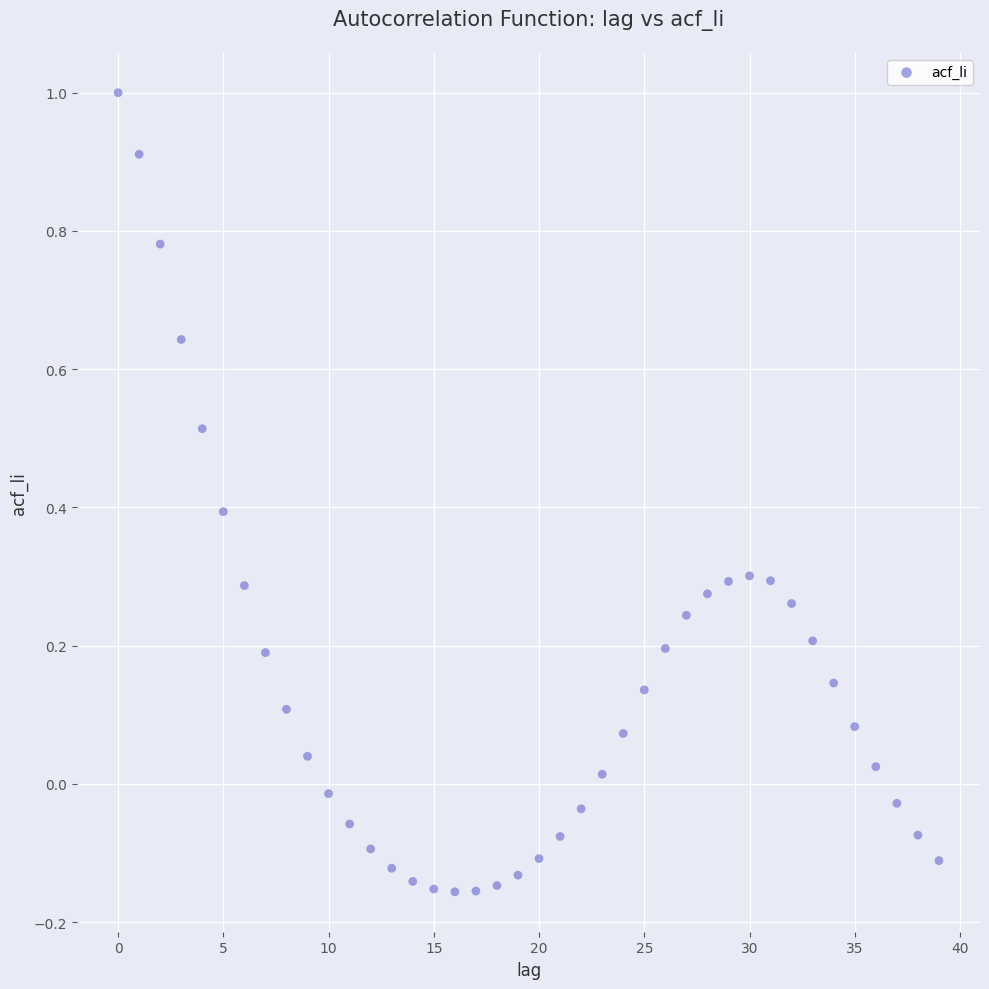

What is the range of Y values (max minus min)?

1.2